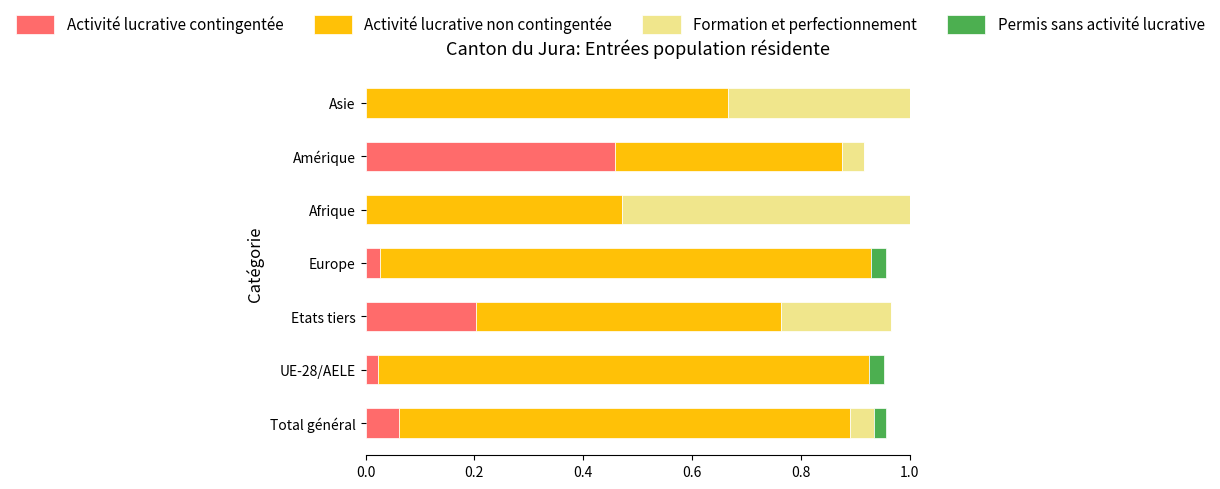

What is the total value across all series at Europe?

1.0